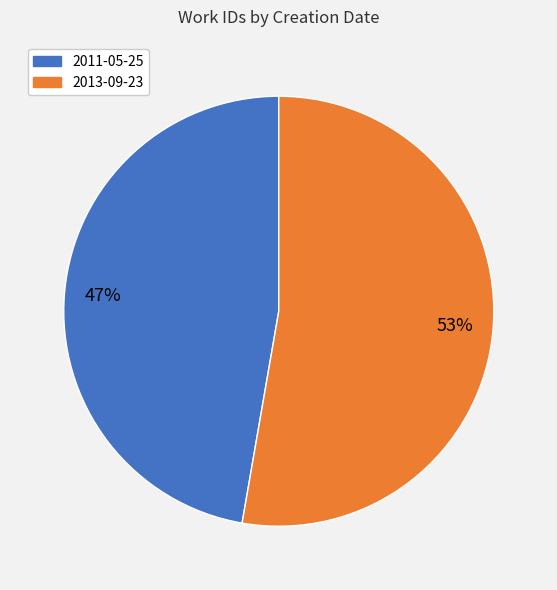

To the nearest percent, what is the average slice percentage?

50%